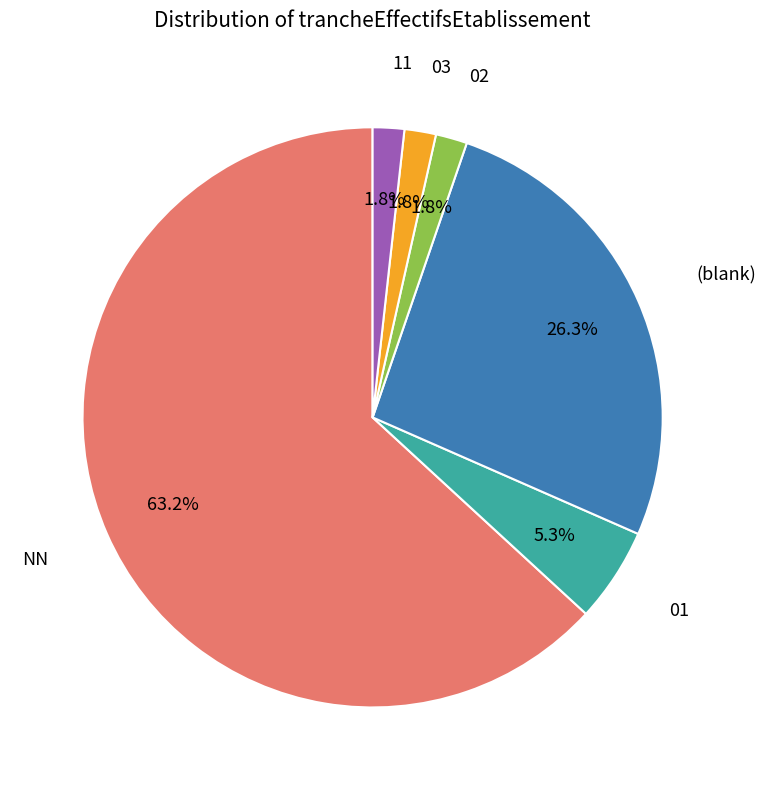

Which slice represents more than half of the pie?

NN